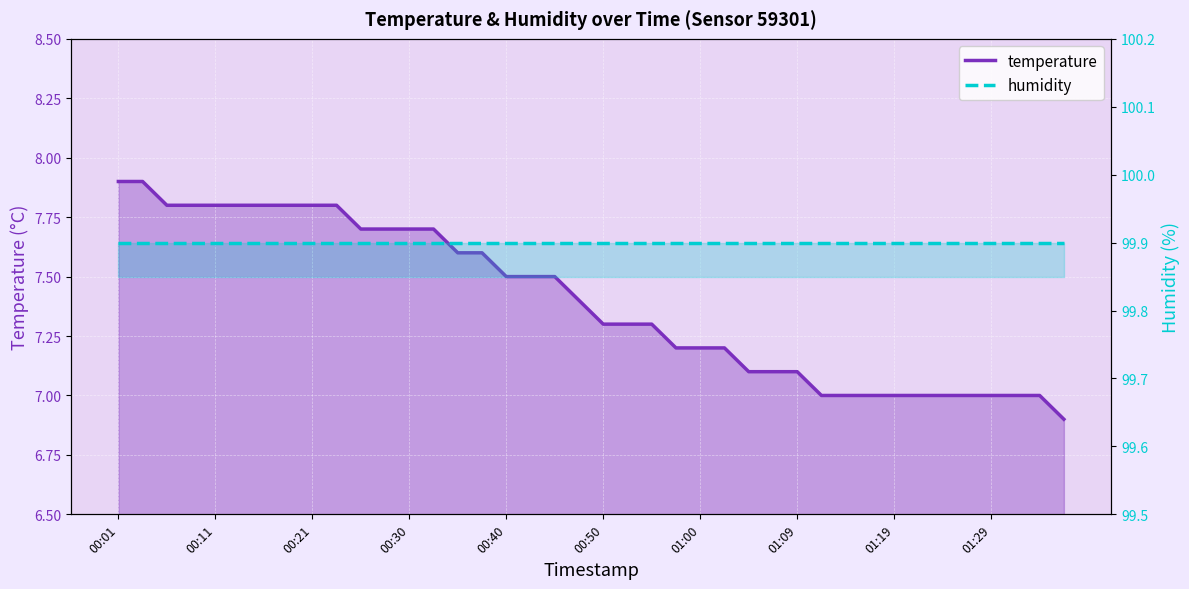

At which label does humidity reach its peak?

00:01